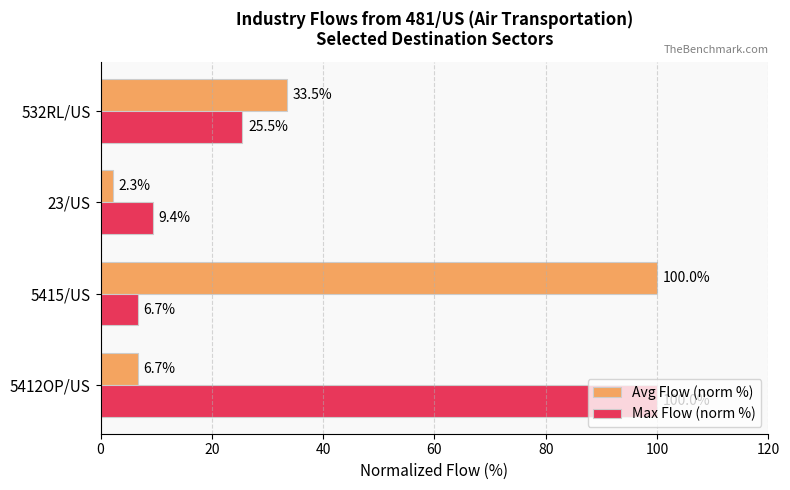

How many data points does each series have?

4